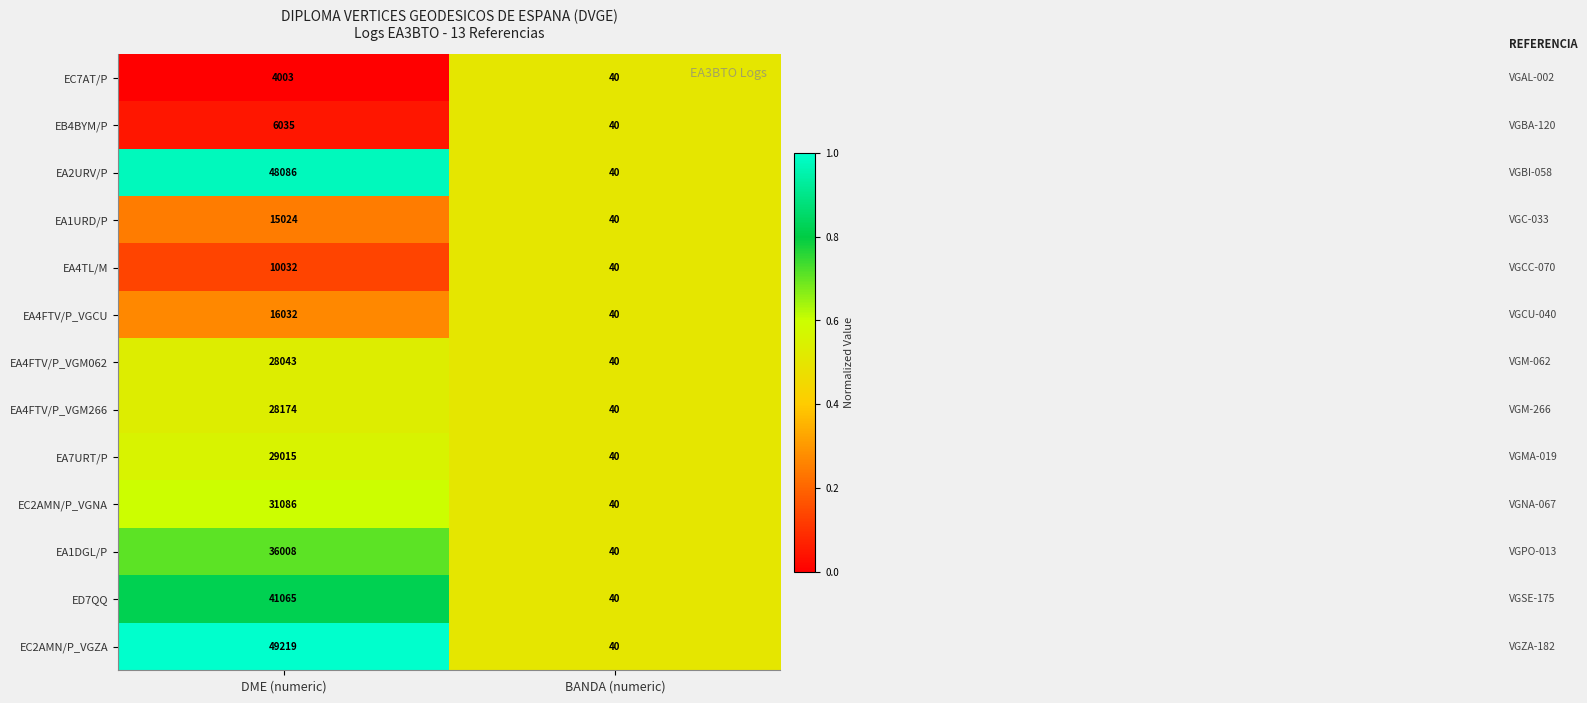

What is the difference between the EA7URT/P values at DME (numeric) and BANDA (numeric)?

28975